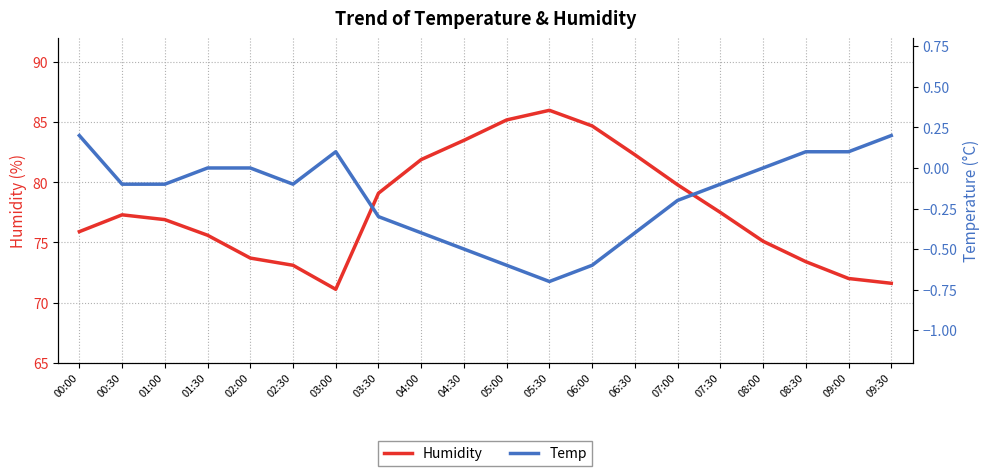

What is the approximate value of Humidity at 04:30?

83.5